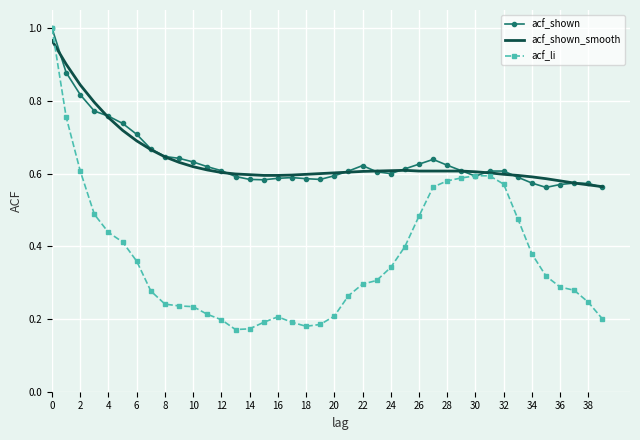

Which series has the largest range (max minus min)?

acf_li